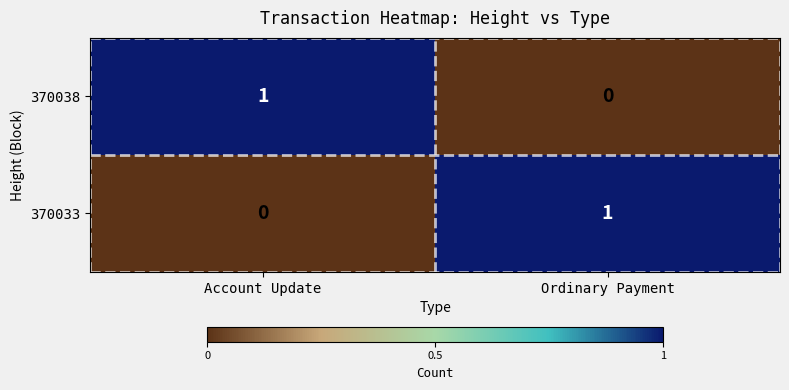

Reading left to right, list all the values displayed in this chart.

370038: 1	0
370033: 0	1